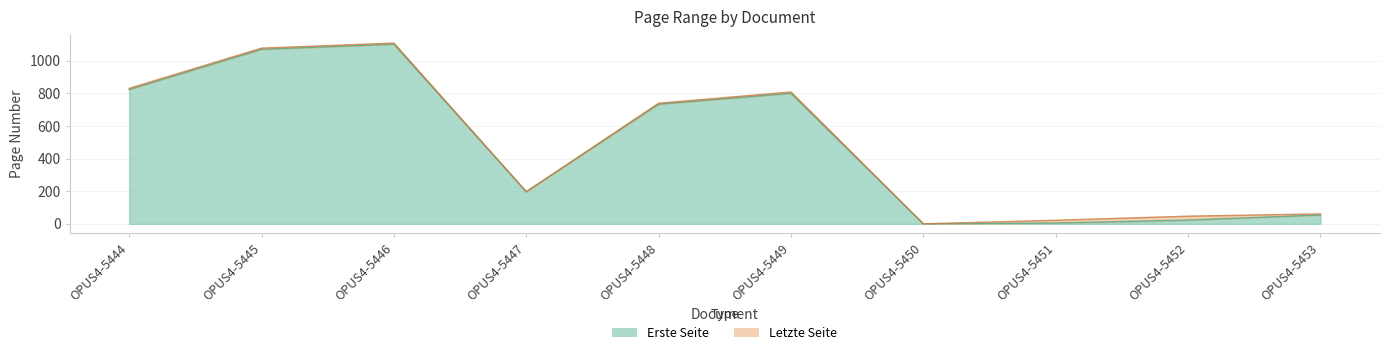

What is the difference between the maximum and minimum values in the Erste Seite series?

1102